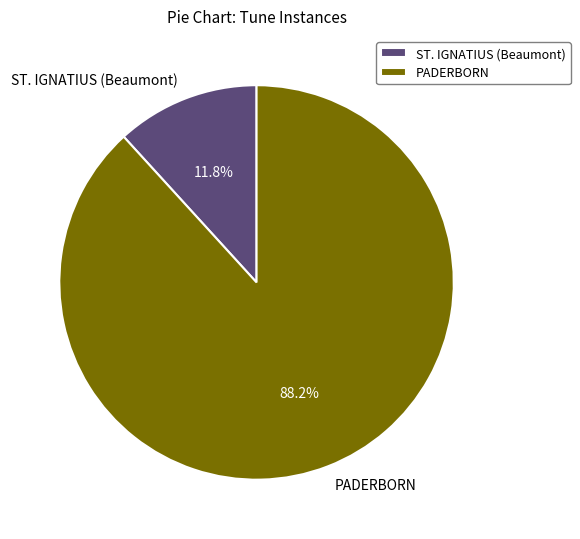

To the nearest percent, what portion does PADERBORN represent?

88%